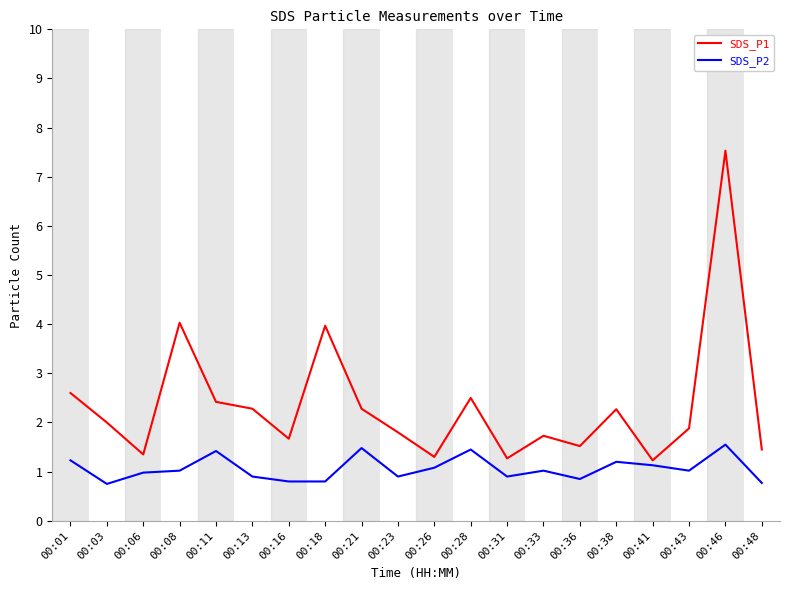

Which series has the largest total across all categories?

SDS_P1